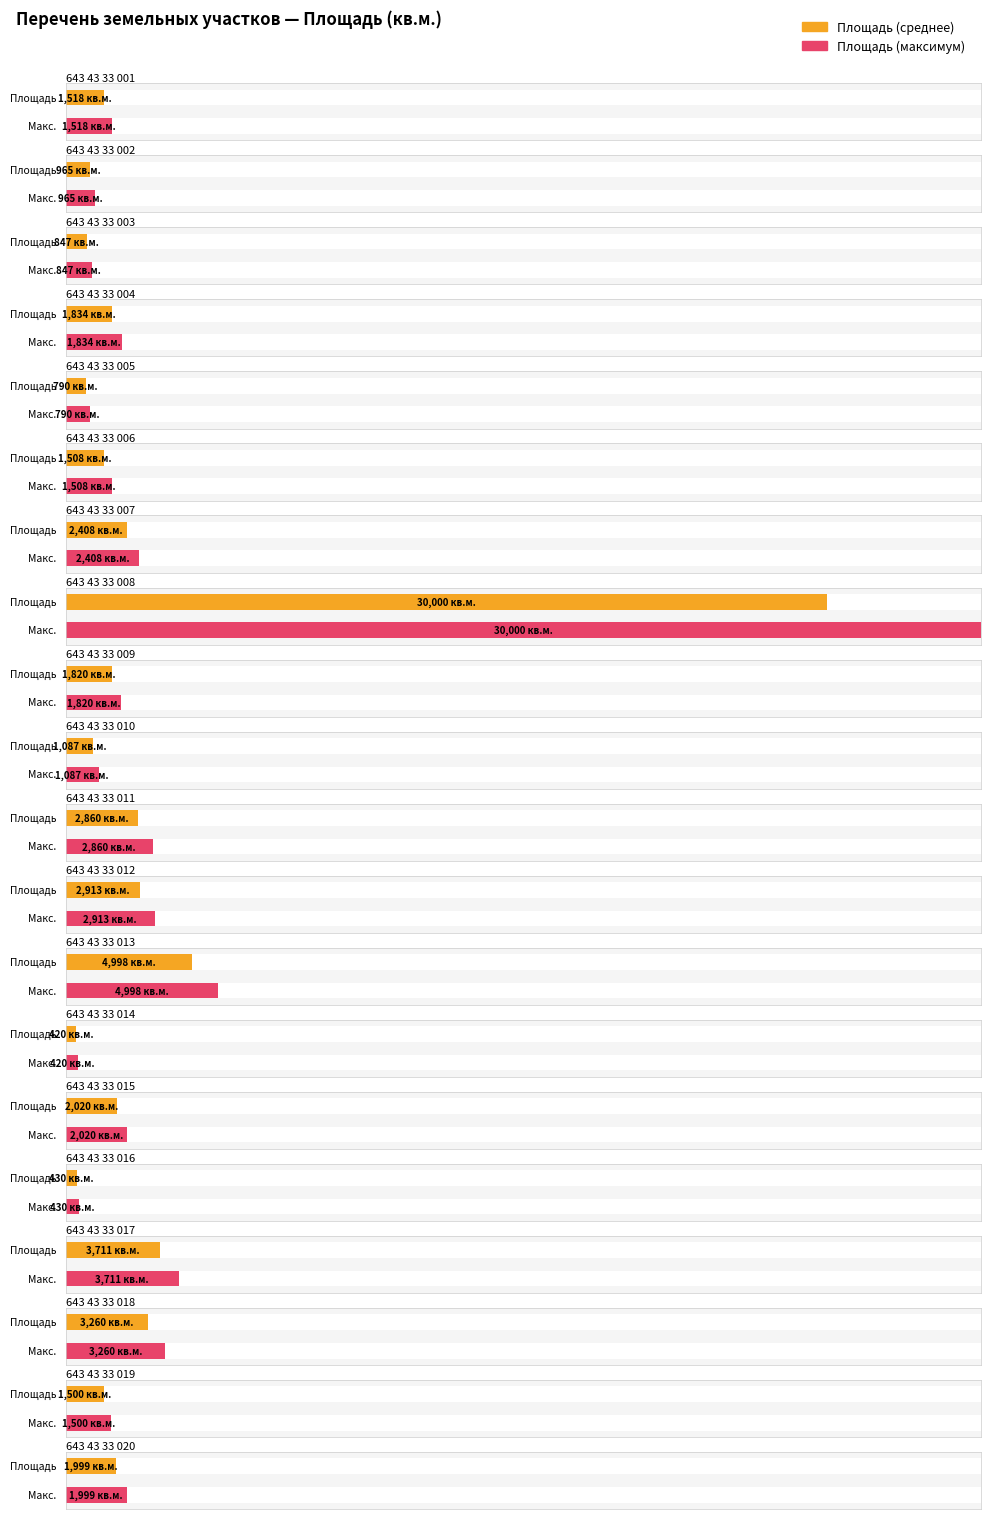

The value at 643 43 33 010 is 1087. True or false?

True